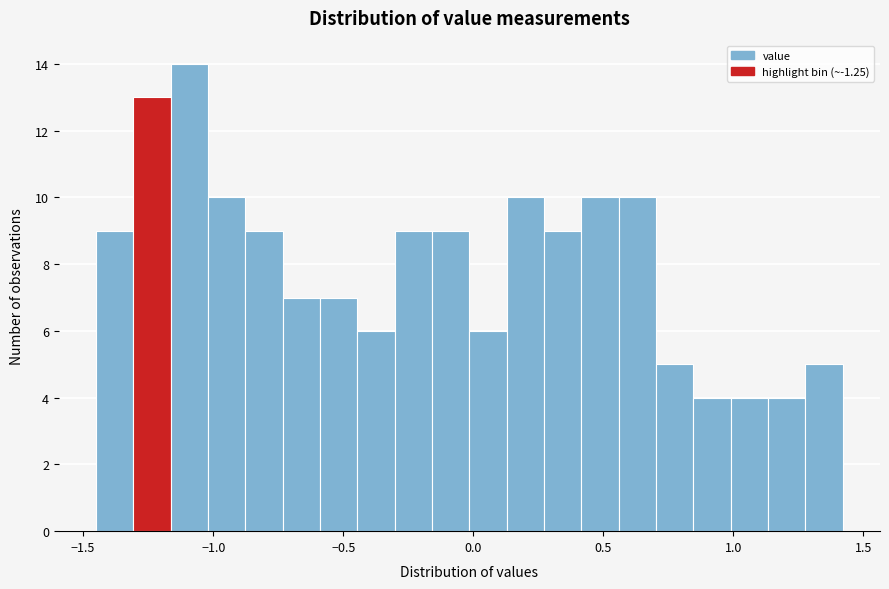

Read against the x-axis, roughly where is the centre of the tallest bar?

-1.10